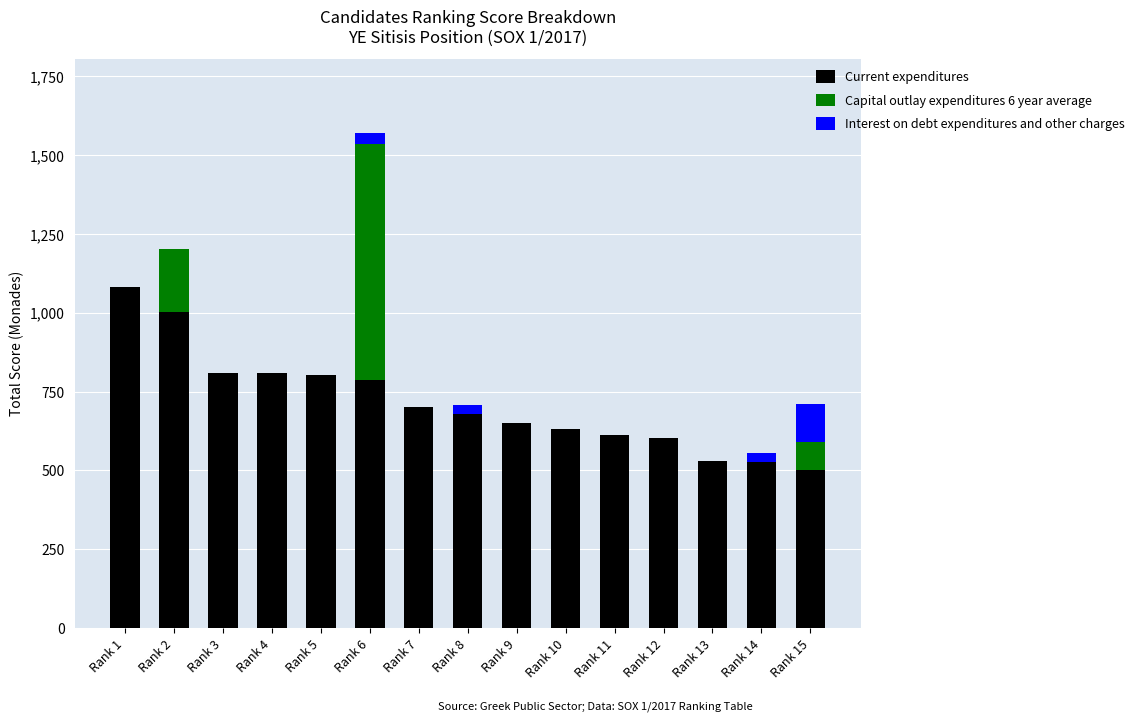

What is the sum of all Current expenditures values?

10719